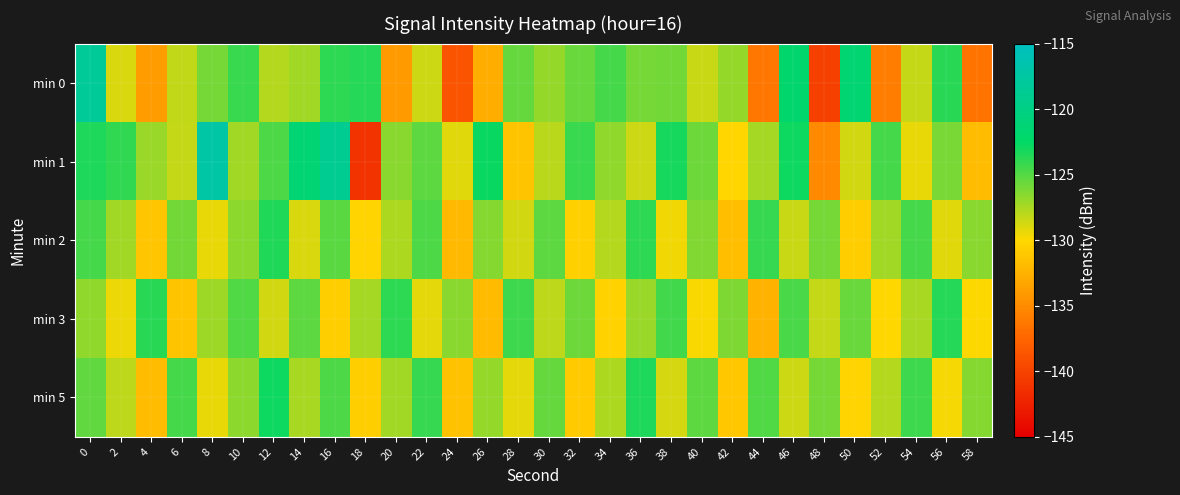

Reading left to right, what are all the values shown in this chart?

min 0: 0=-118.4	2=-128.8	4=-133.9	6=-128.1	8=-125.9	10=-124.2	12=-127.9	14=-127.2	16=-123.8	18=-123.6	20=-134.0	22=-128.6	24=-138.7	26=-132.8	28=-125.4	30=-126.8	32=-125.6	34=-124.5	36=-125.9	38=-125.8	40=-128.4	42=-126.9	44=-136.4	46=-122.0	48=-140.2	50=-121.5	52=-135.9	54=-128.3	56=-123.8	58=-136.7
min 1: 0=-123.3	2=-124.0	4=-127.0	6=-128.3	8=-117.2	10=-127.3	12=-124.8	14=-121.4	16=-118.8	18=-141.2	20=-126.5	22=-125.3	24=-129.1	26=-122.8	28=-131.4	30=-127.9	32=-124.2	34=-126.8	36=-128.5	38=-123.1	40=-125.7	42=-130.2	44=-127.4	46=-122.9	48=-135.1	50=-128.7	52=-124.5	54=-129.3	56=-126.1	58=-131.8
min 2: 0=-124.5	2=-127.3	4=-131.2	6=-125.8	8=-129.4	10=-126.7	12=-123.5	14=-128.9	16=-125.1	18=-130.3	20=-127.6	22=-124.8	24=-132.1	26=-126.4	28=-128.7	30=-125.2	32=-130.5	34=-127.8	36=-123.9	38=-129.6	40=-126.3	42=-131.7	44=-124.1	46=-128.4	48=-125.9	50=-130.8	52=-127.2	54=-124.6	56=-129.1	58=-126.5
min 3: 0=-126.8	2=-129.5	4=-123.7	6=-131.4	8=-127.1	10=-124.9	12=-128.6	14=-125.3	16=-130.7	18=-127.4	20=-123.8	22=-129.2	24=-126.6	26=-131.9	28=-124.3	30=-128.1	32=-125.7	34=-130.4	36=-127.0	38=-124.4	40=-129.8	42=-126.2	44=-132.5	46=-124.7	48=-128.3	50=-125.6	52=-130.1	54=-127.5	56=-123.6	58=-129.9
min 5: 0=-125.4	2=-128.1	4=-131.8	6=-124.6	8=-129.3	10=-126.7	12=-122.9	14=-127.5	16=-124.8	18=-130.6	20=-127.3	22=-124.1	24=-131.5	26=-126.9	28=-129.2	30=-125.5	32=-130.9	34=-127.6	36=-123.4	38=-128.8	40=-125.2	42=-131.1	44=-124.9	46=-128.5	48=-126.0	50=-130.3	52=-127.8	54=-124.3	56=-129.7	58=-126.4